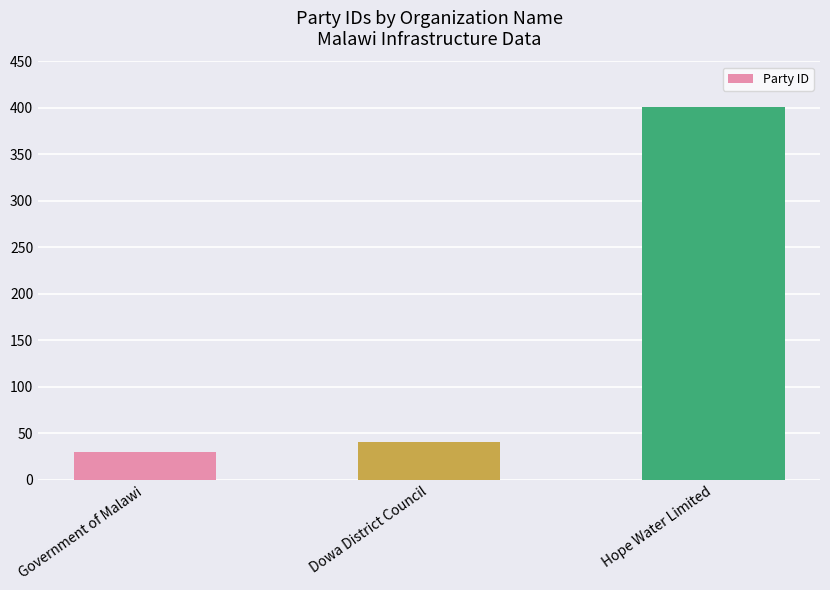

Reading right to left, what are all the values shown in this chart?

401	41	30